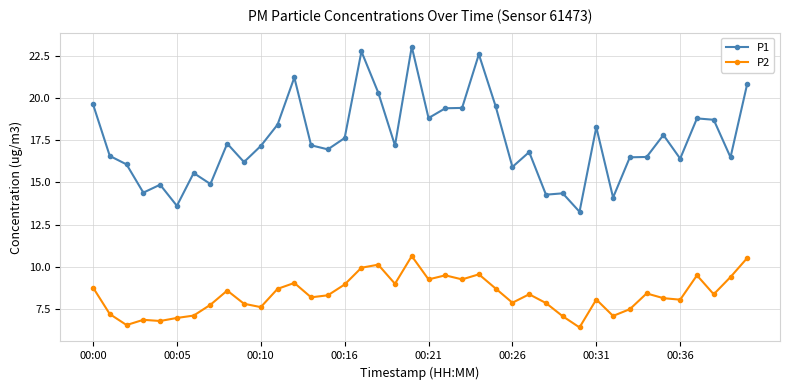

True or false: P1 and P2 intersect in this chart.

False